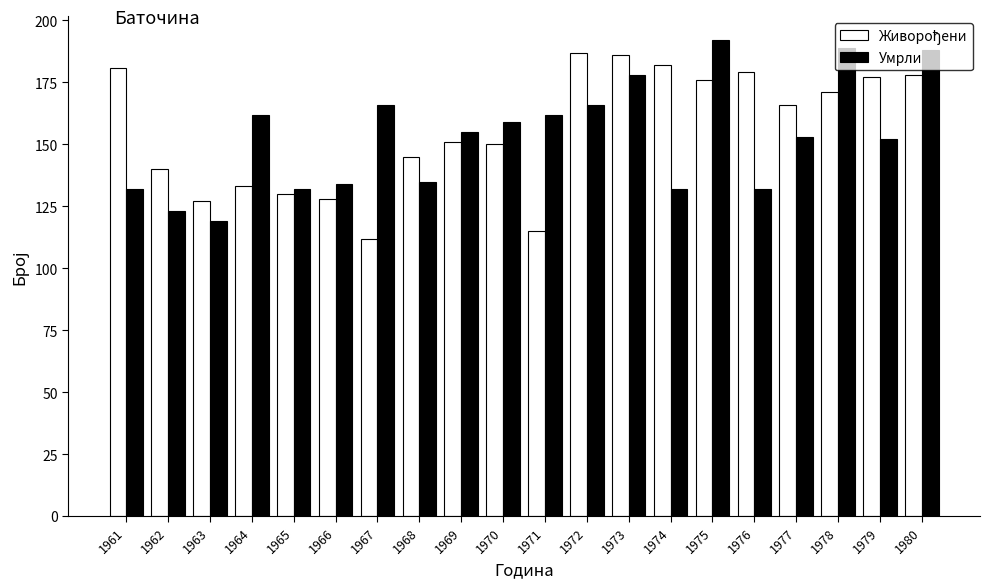

What is the difference between the Умрли values at 1961 and 1979?

20